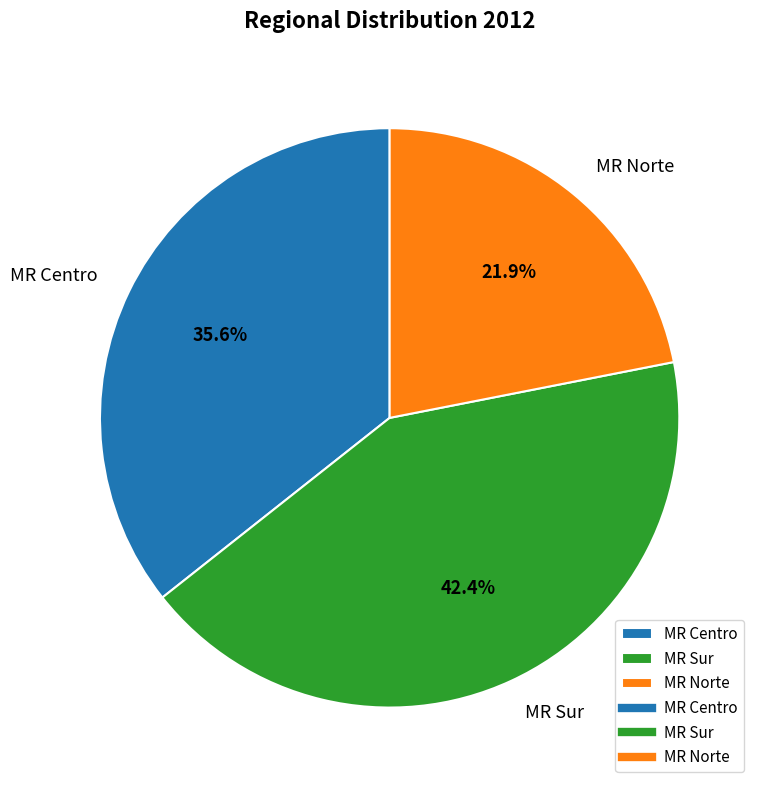

To the nearest percent, what is the difference between the largest and smallest slice percentages?

21%